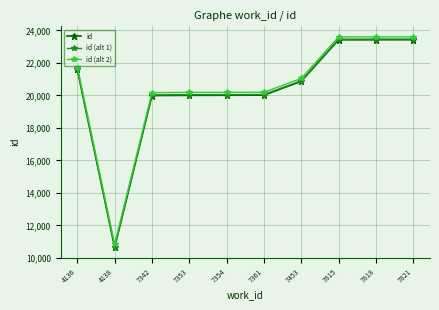

The id (alt 1) series shows 20046.0 at 7353. True or false?

True